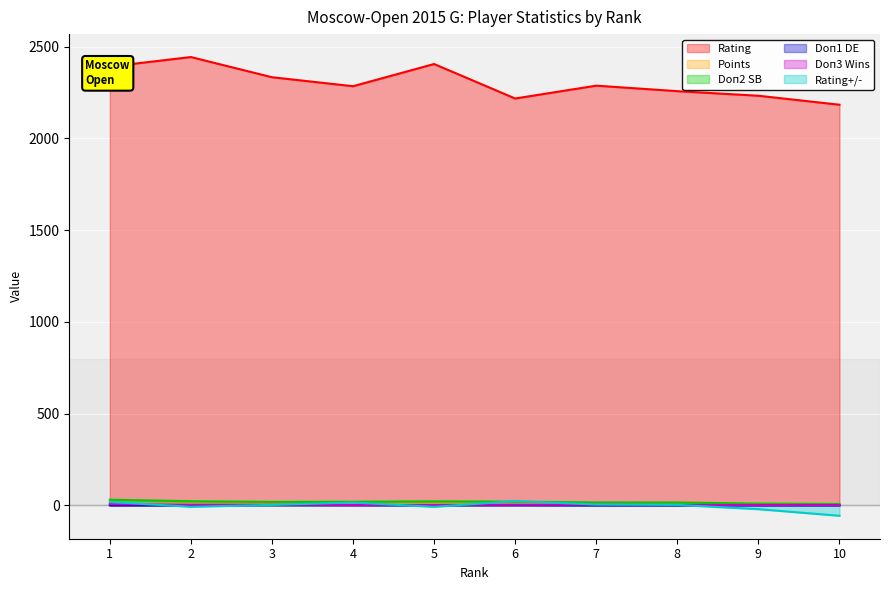

Where is Doп3 Wins nearest to the value 3?

2